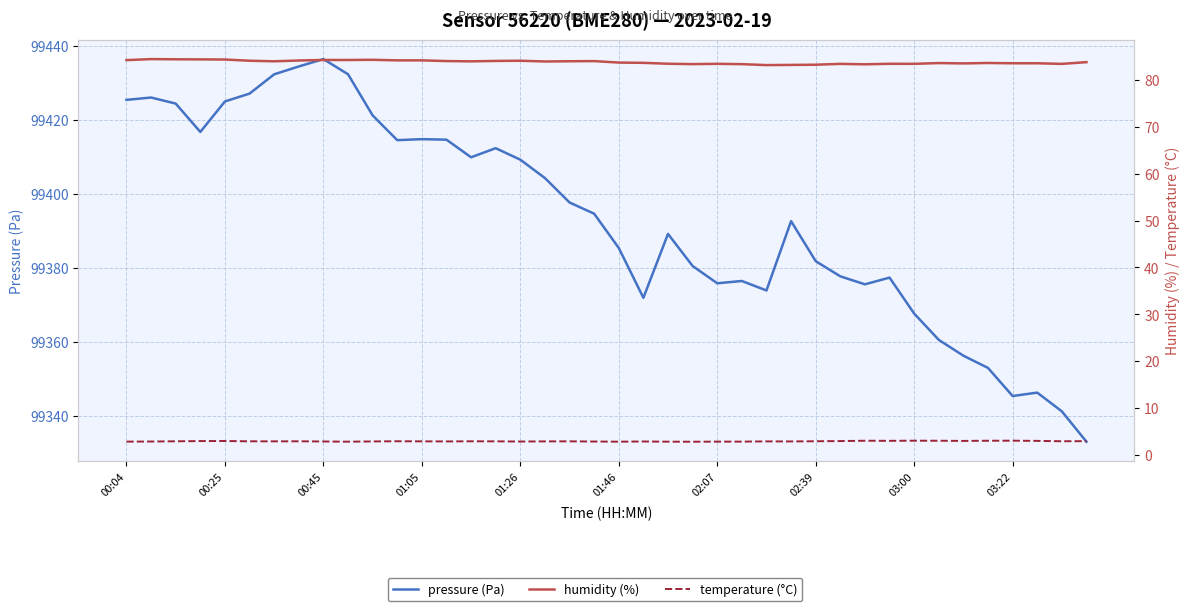

Where is pressure (Pa) nearest to the value 99384?

01:46